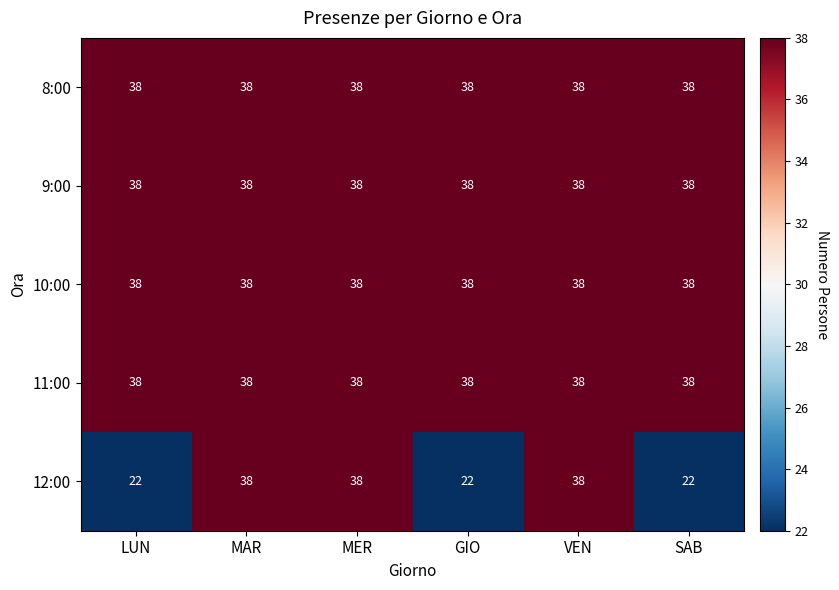

At how many categories does at least one series exceed 37?

6